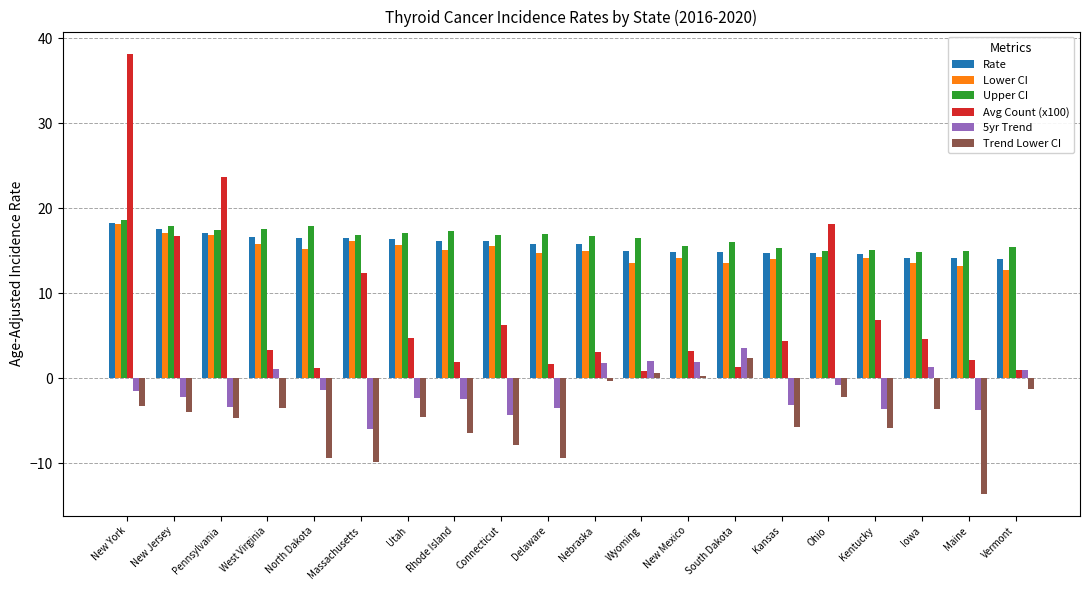

At which category is the sum across all series the highest?

New York